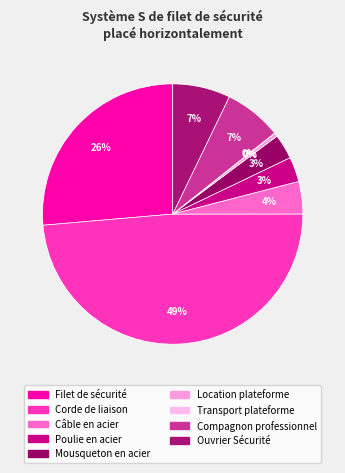

How many slices are in this pie chart?

9